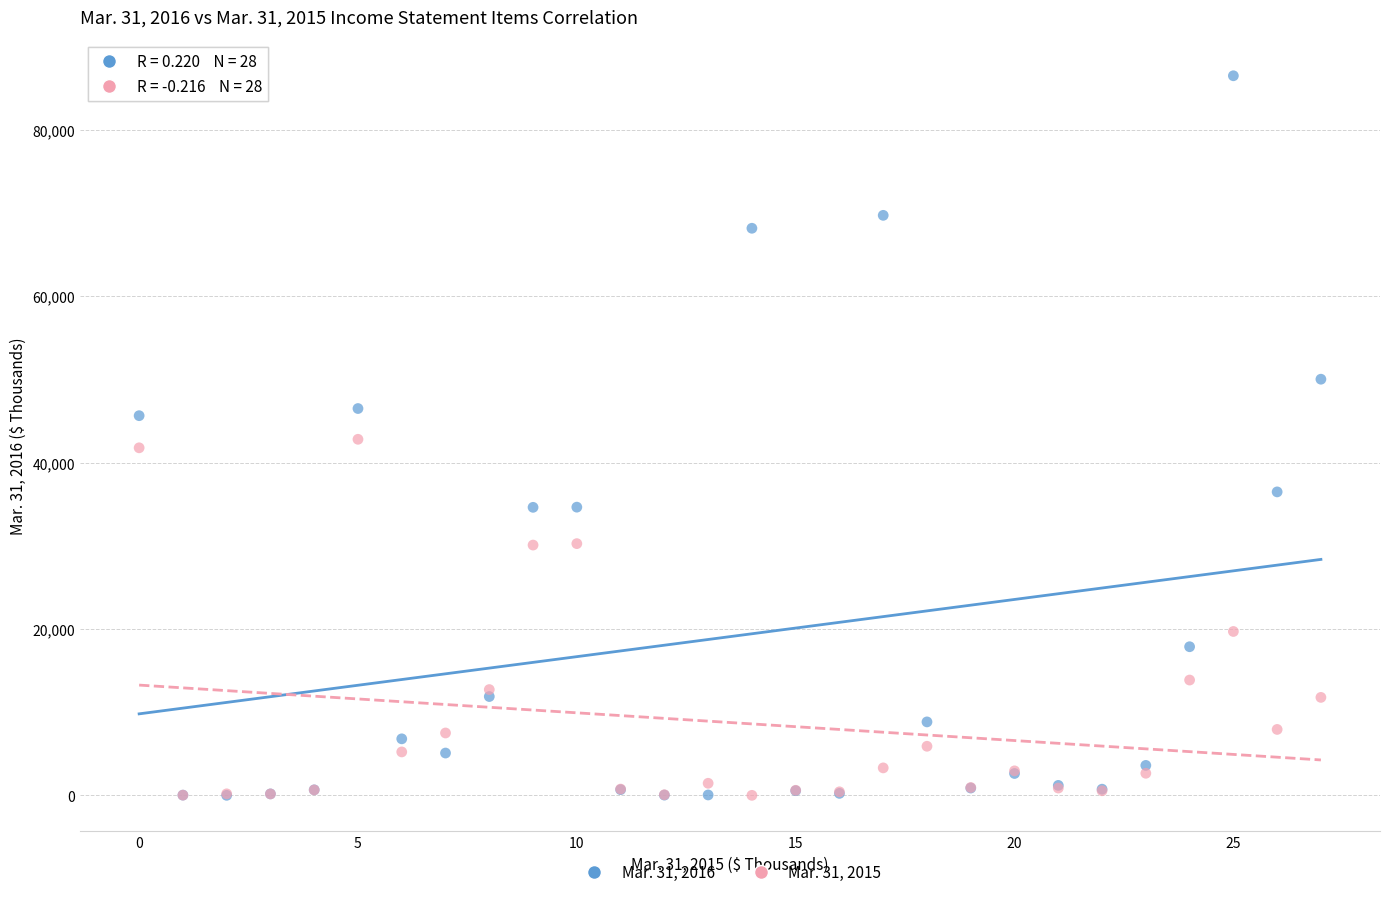

Which series has the largest Y range (max minus min)?

Mar. 31, 2016